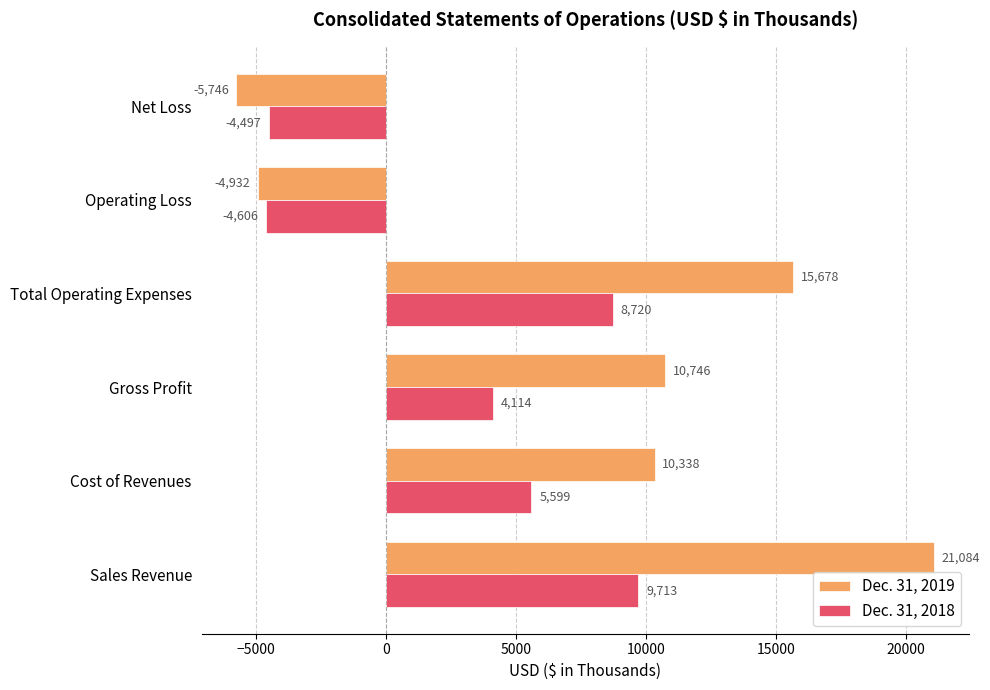

What is the difference between the second highest and second lowest values in the Dec. 31, 2018 series?

13217